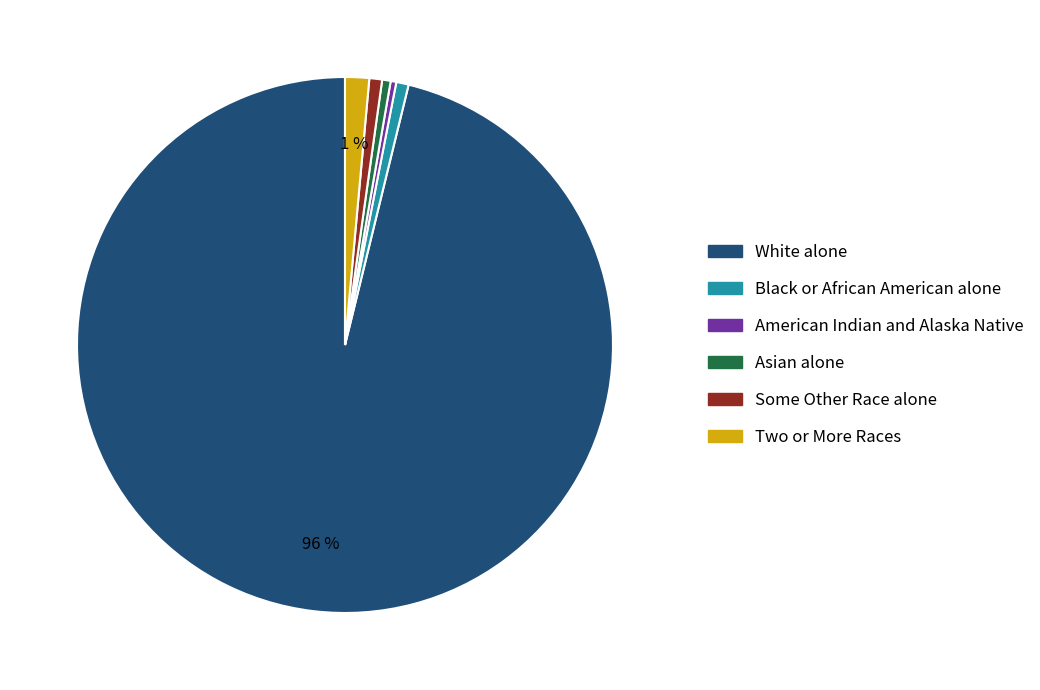

How many segments does this pie chart have?

6